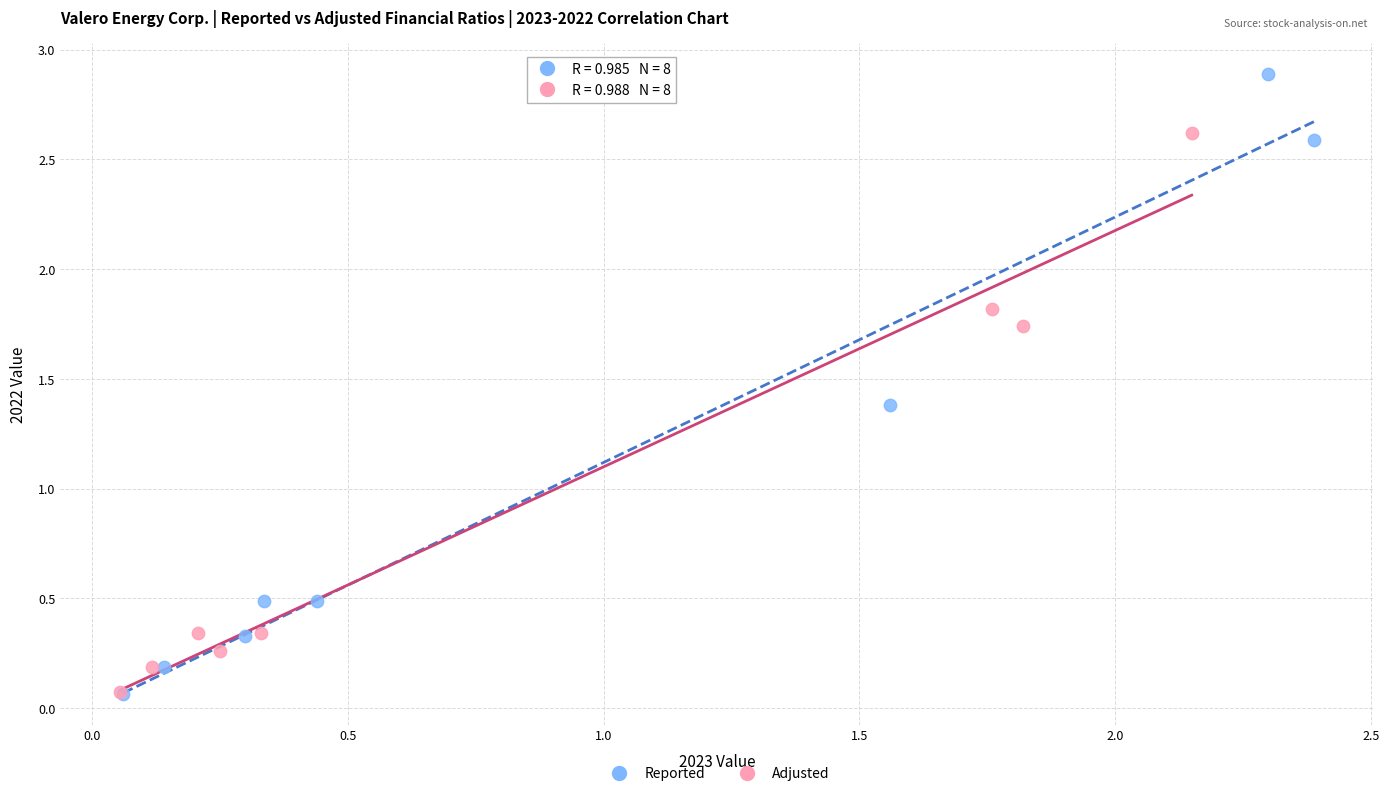

Which series contains the highest Y value?

Reported